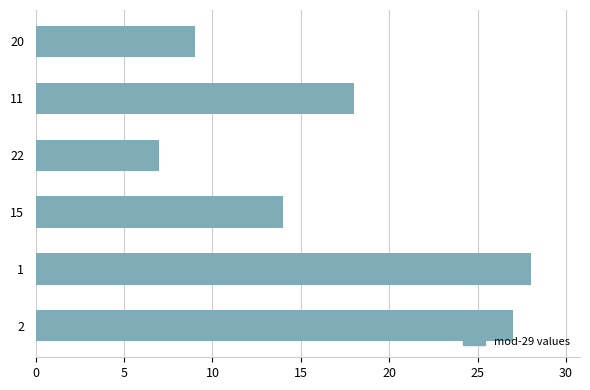

Count the number of data series in this chart.

1